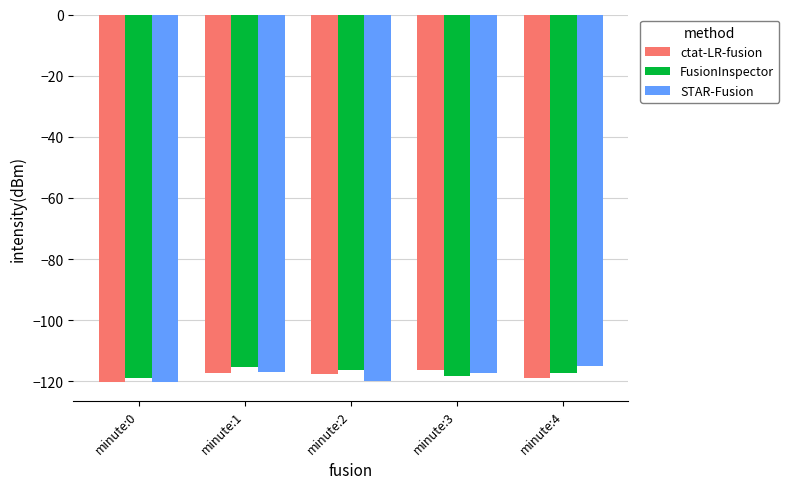

What is the sum of the STAR-Fusion values at minute:1 and minute:2?

-237.0